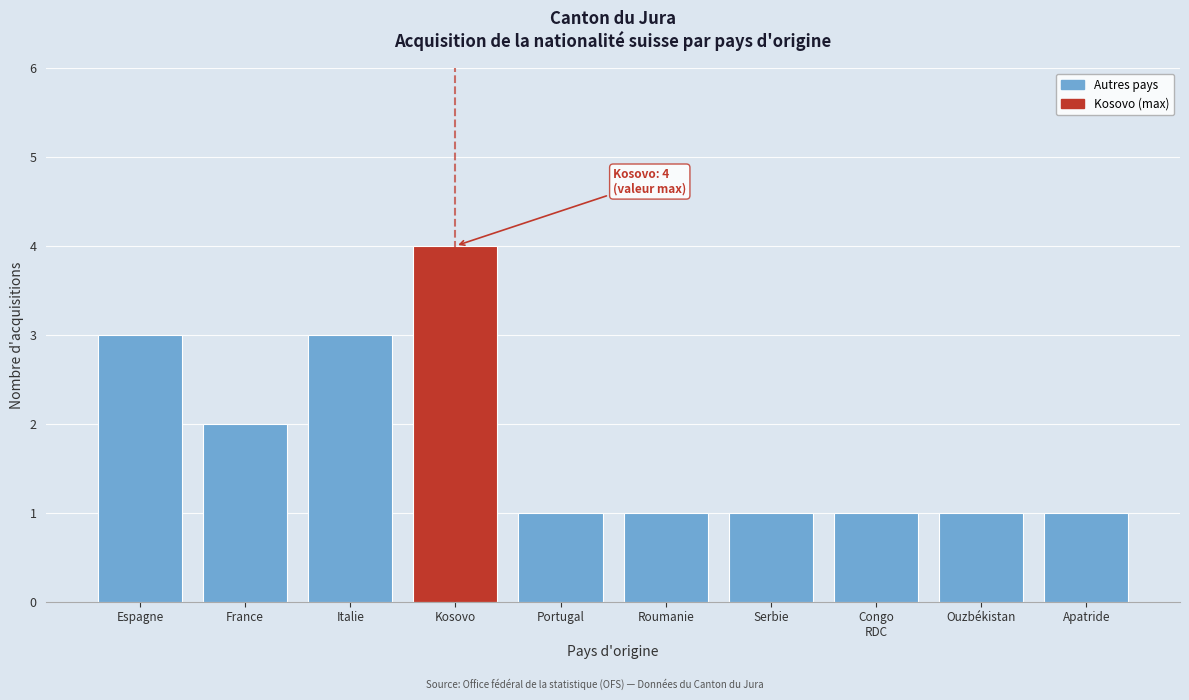

Reading right to left, what are all the values shown in this chart?

1	1	1	1	1	1	4	3	2	3